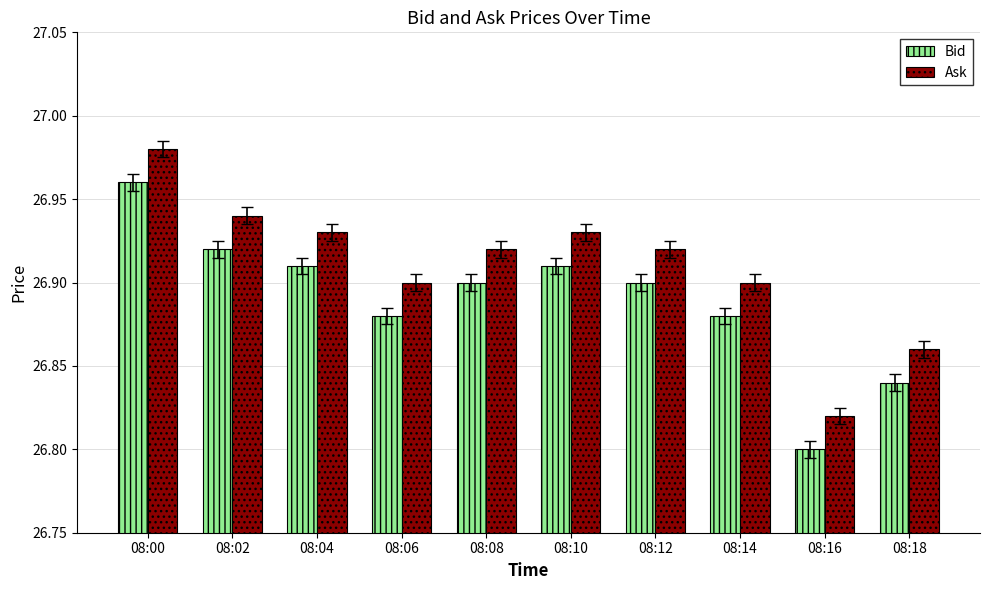

At how many categories does at least one series exceed 26?

10